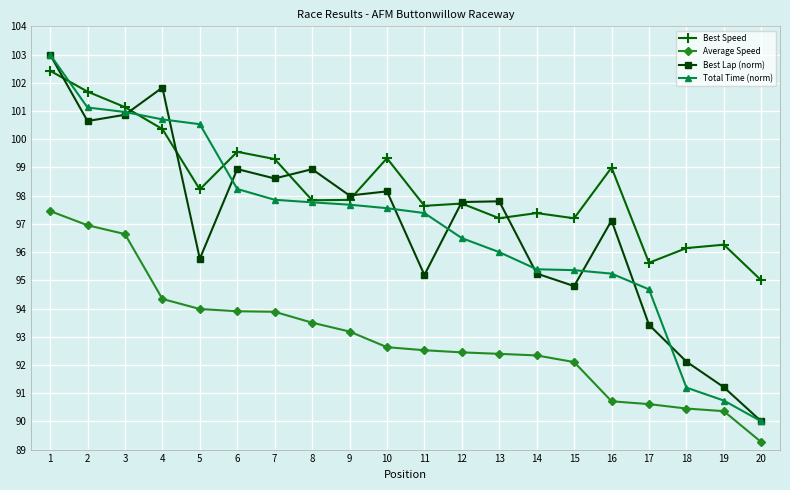

At how many categories does at least one series exceed 92?

20